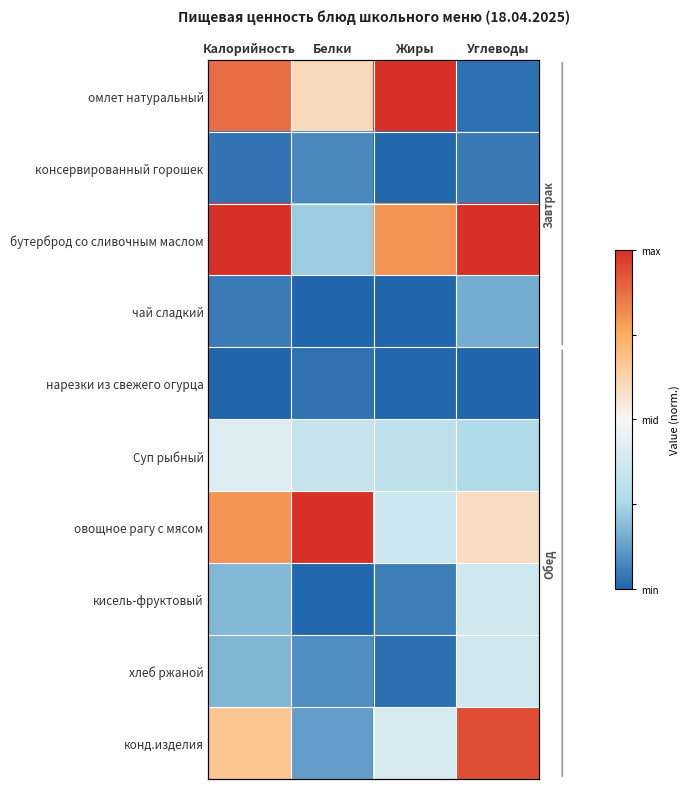

Which label corresponds to the largest value in the chart?

Жиры